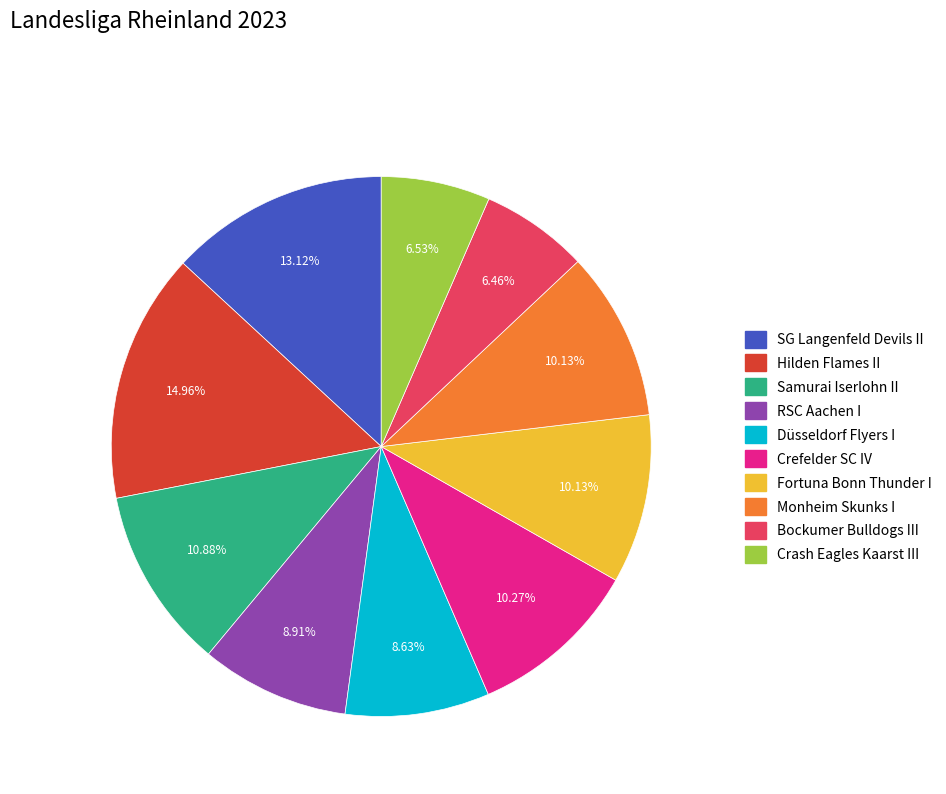

Do Bockumer Bulldogs III and Monheim Skunks I together represent more than half of the pie?

No